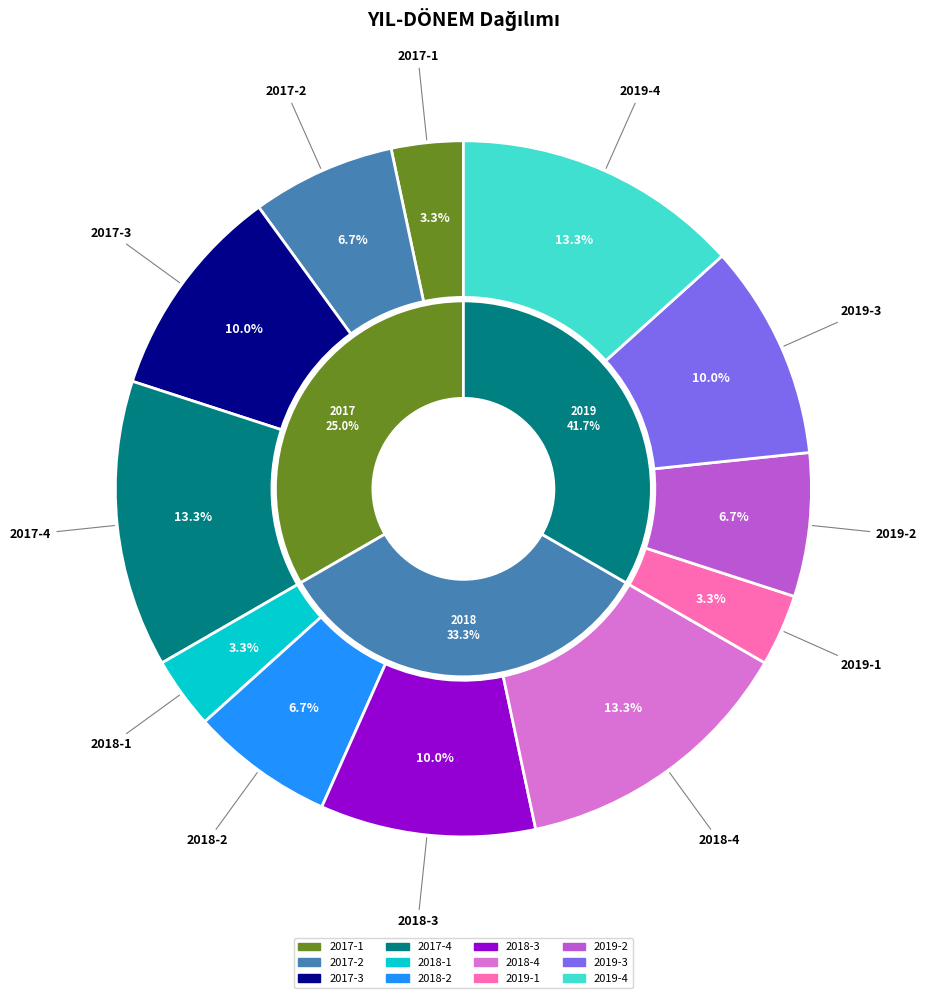

Approximately how many times larger is the value at 2019-4 compared to 2019-1?

4.0